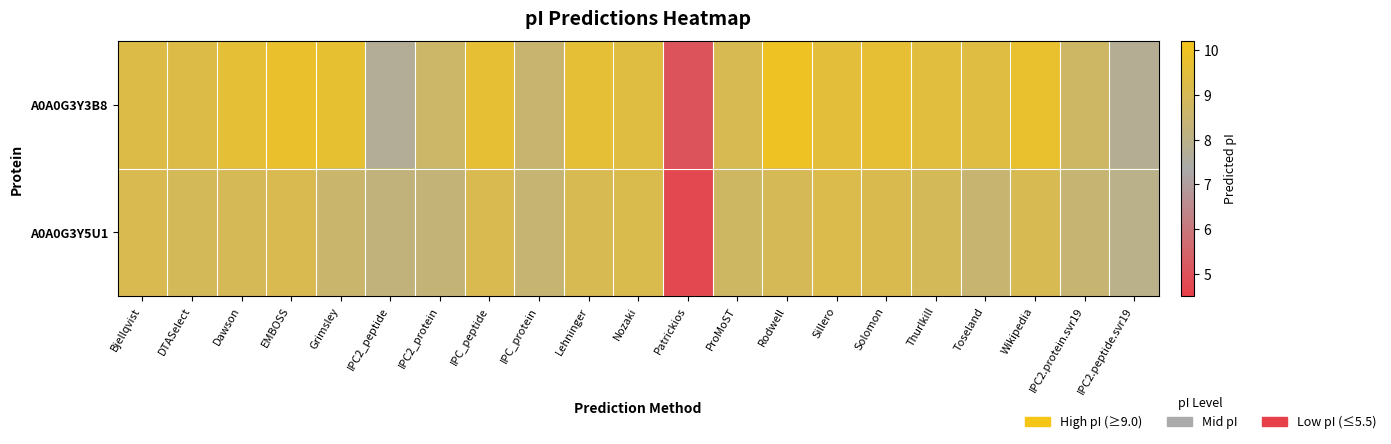

List the series in order of their overall mean, lowest first.

A0A0G3Y5U1, A0A0G3Y3B8